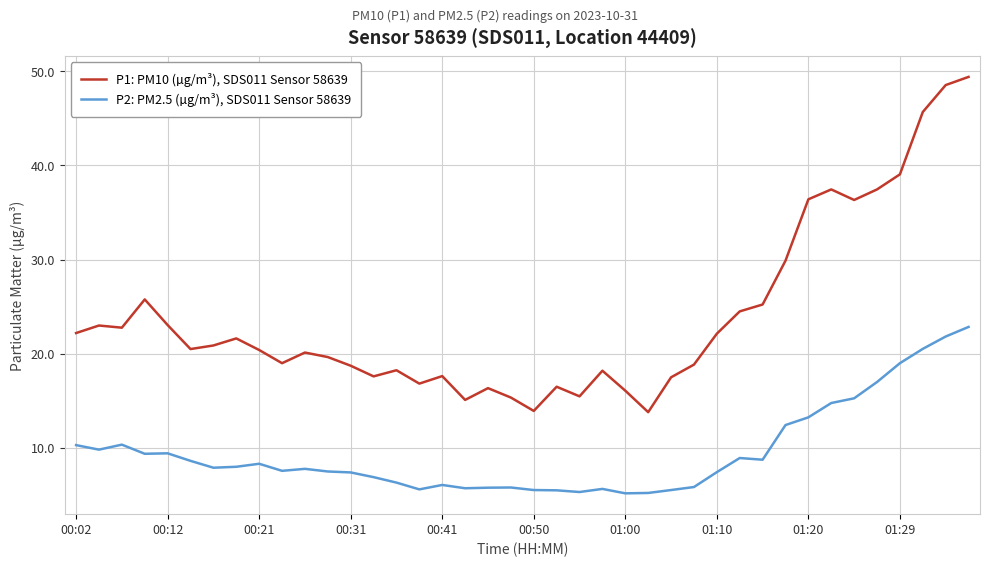

What is the difference between the maximum and minimum values in the P2: PM2.5 (µg/m³), SDS011 Sensor 58639 series?

17.7